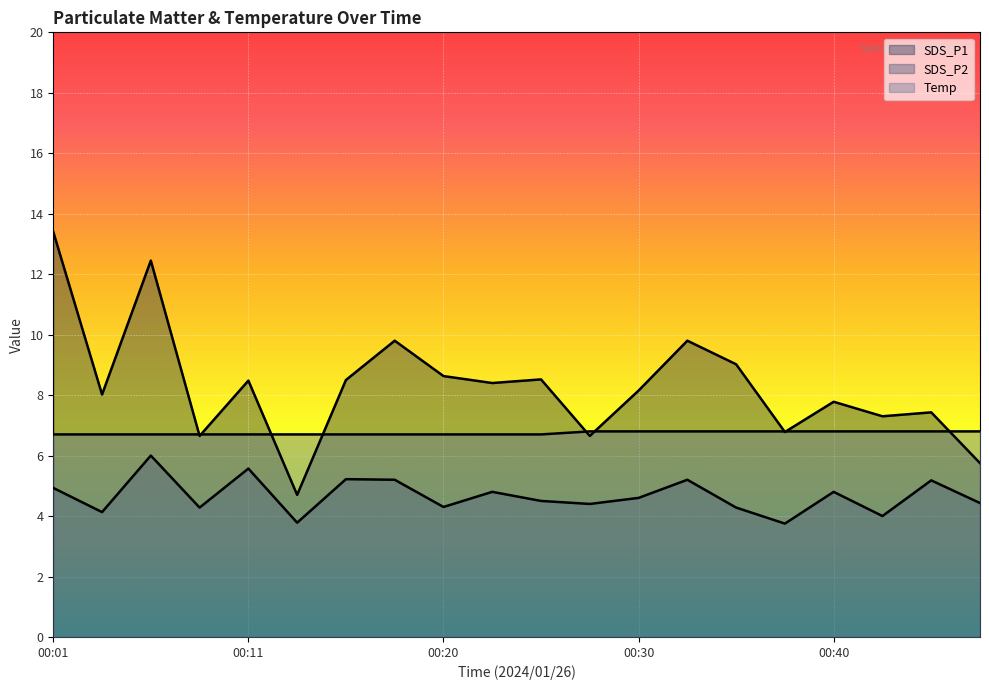

True or false: Temp has a value of 11.3 at 00:47.

False